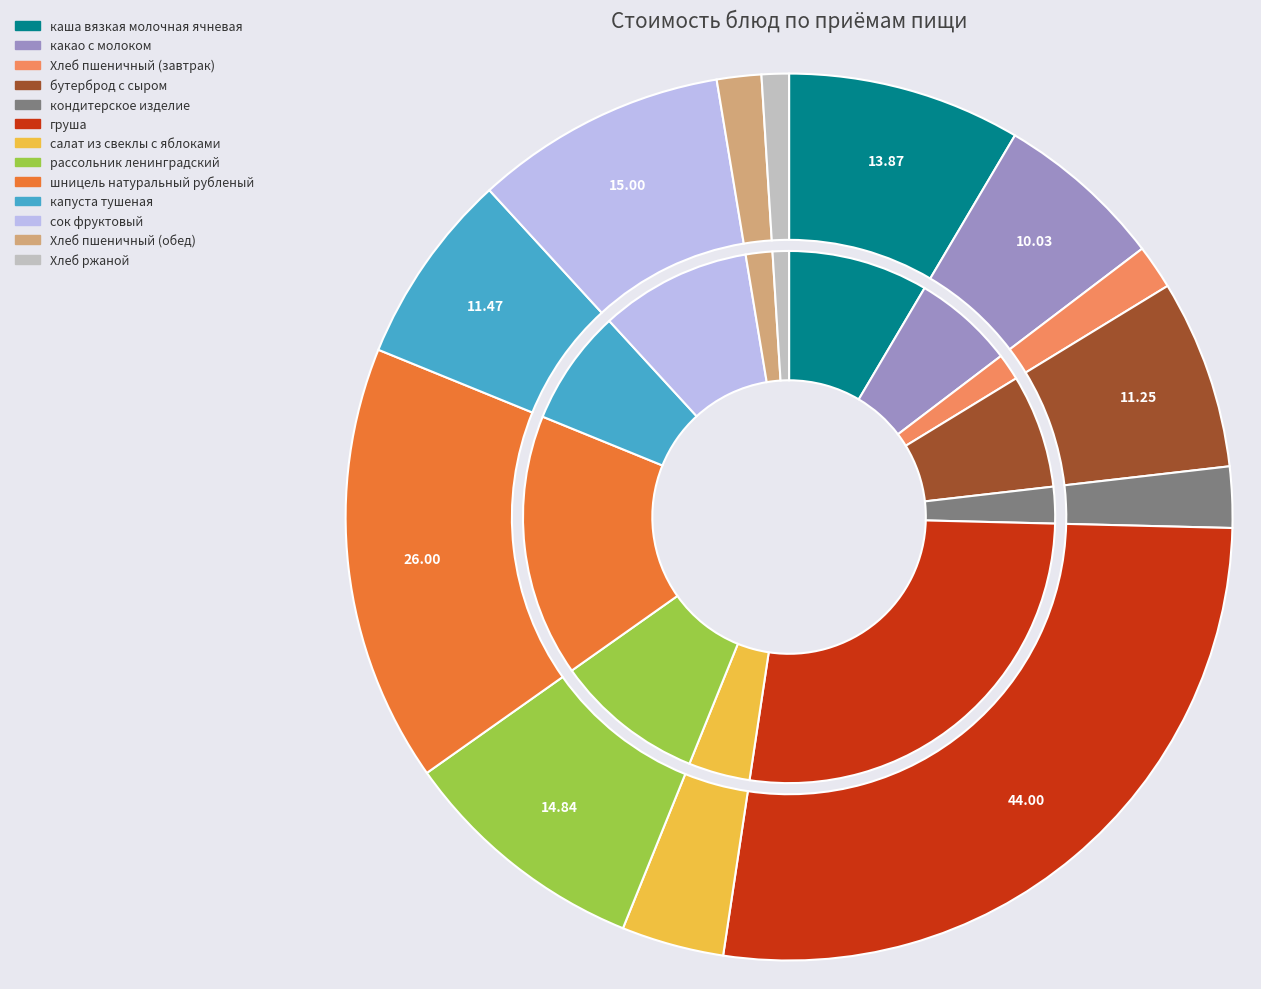

What is the smallest slice in the pie chart?

Хлеб ржаной